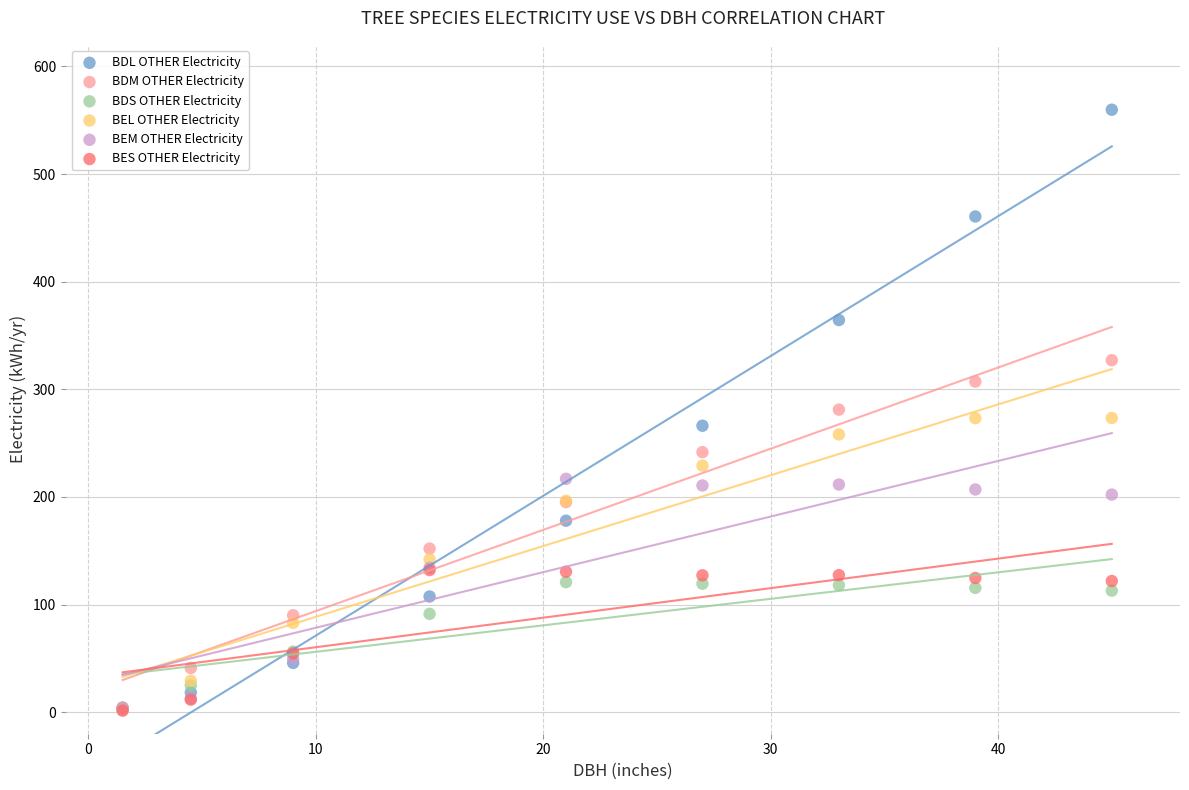

What are all the series names shown in the legend?

BDL OTHER Electricity, BDM OTHER Electricity, BDS OTHER Electricity, BEL OTHER Electricity, BEM OTHER Electricity, BES OTHER Electricity